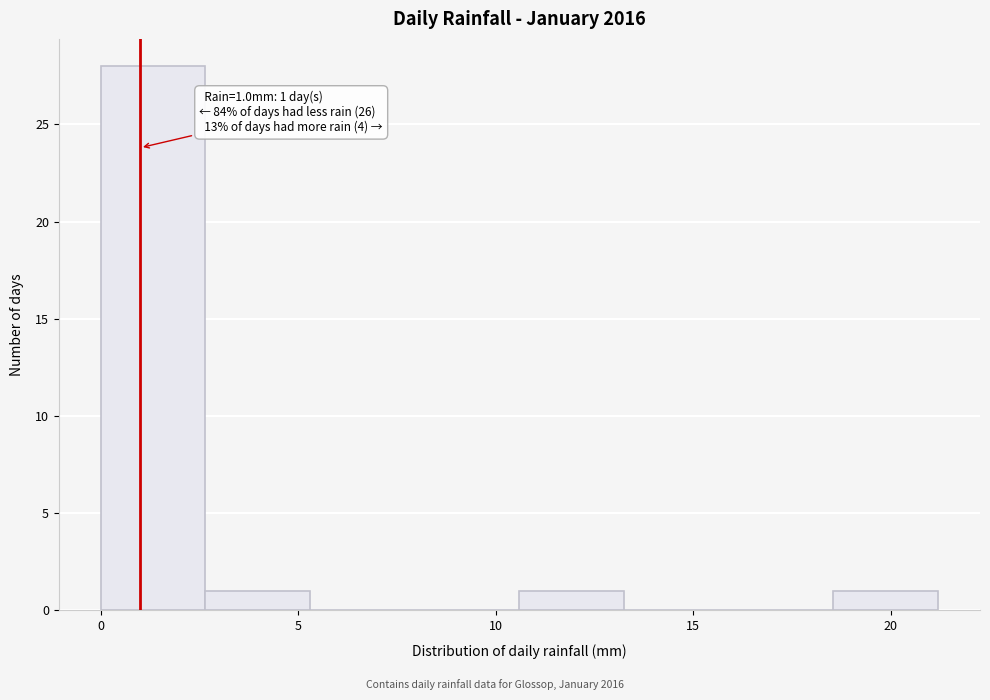

Which range on the x-axis has the tallest bar?

0.00 to 2.65